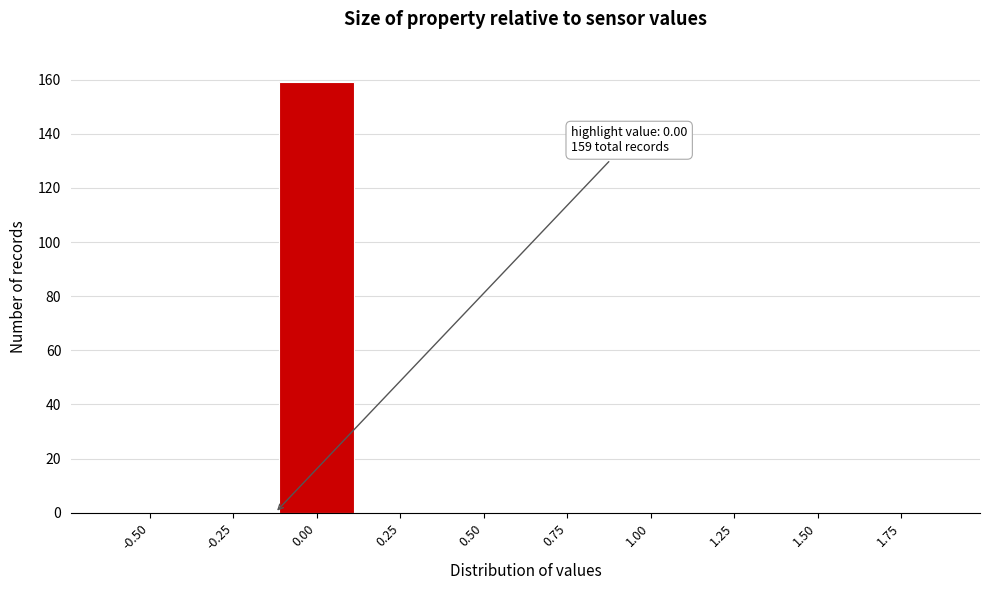

Reading right to left, what are all the values shown in this chart?

1.75=0	1.50=0	1.25=0	1.00=0	0.75=0	0.50=0	0.25=0	0.00=159	-0.25=0	-0.50=0